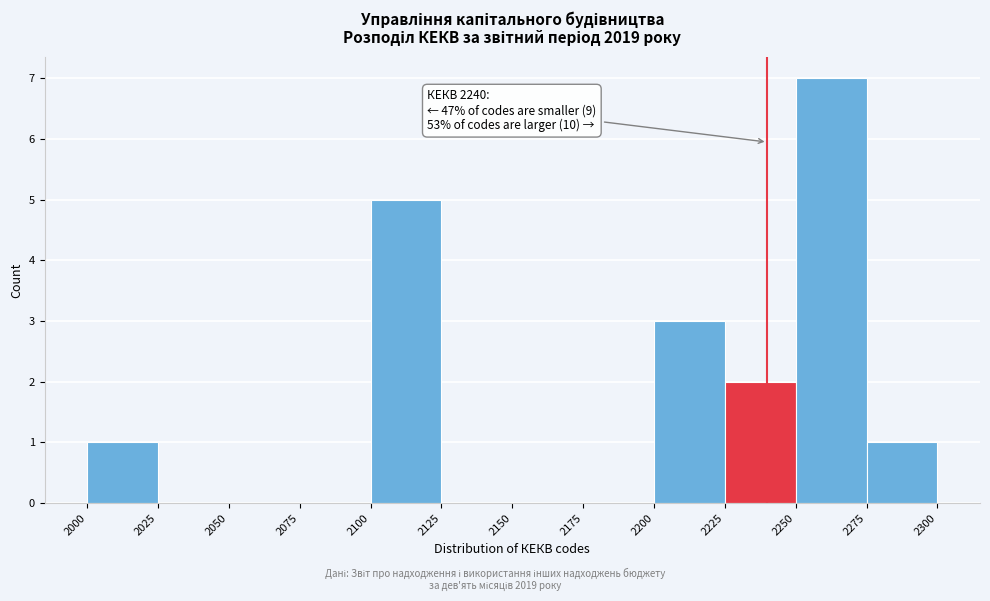

Which range on the x-axis has the tallest bar?

2250 to 2275